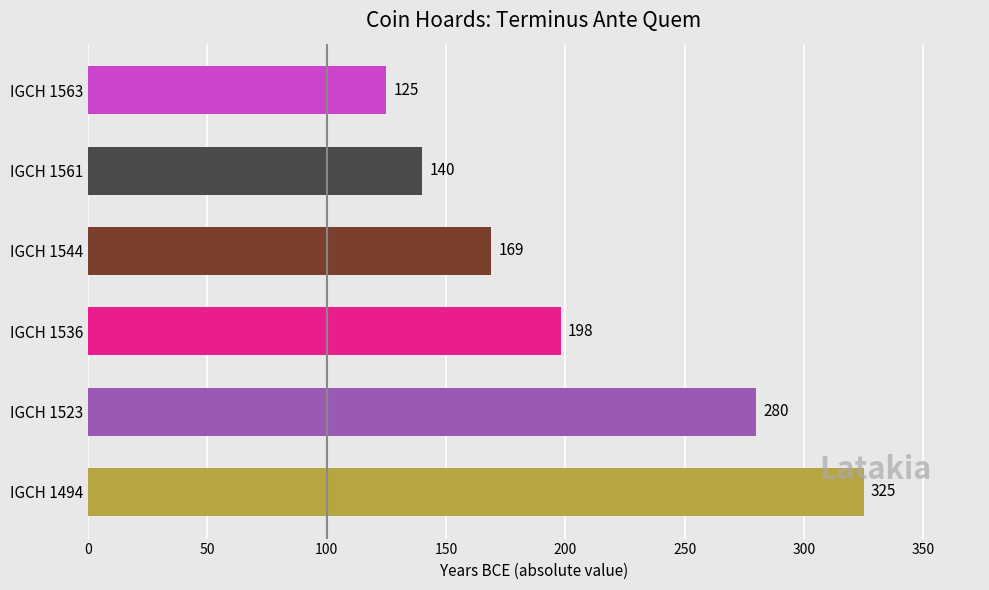

The value at IGCH 1523 is 280. True or false?

True